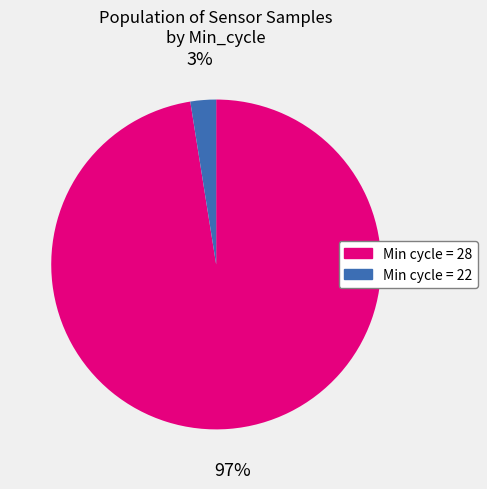

To the nearest percent, what is the average slice percentage?

50%